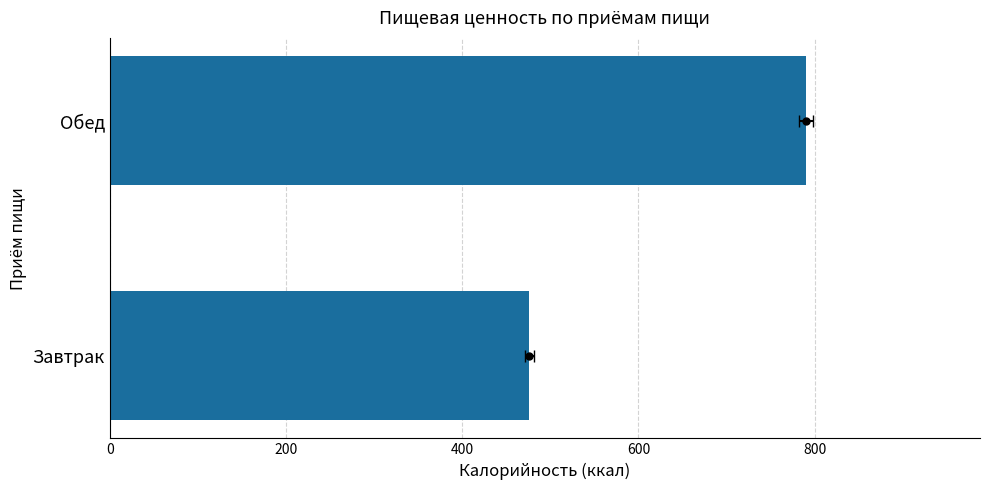

Count the number of categories in the chart.

2